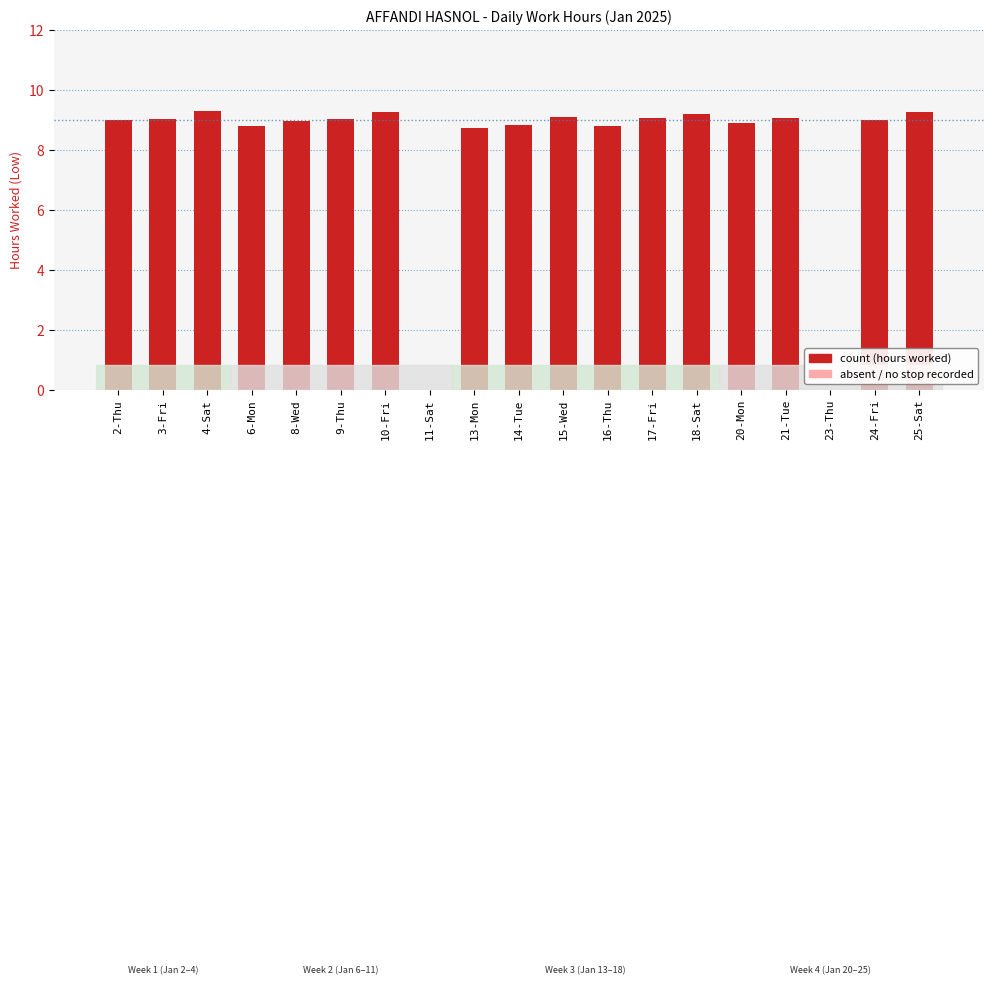

What is the difference between the values at 11-Sat and 24-Fri?

9.0